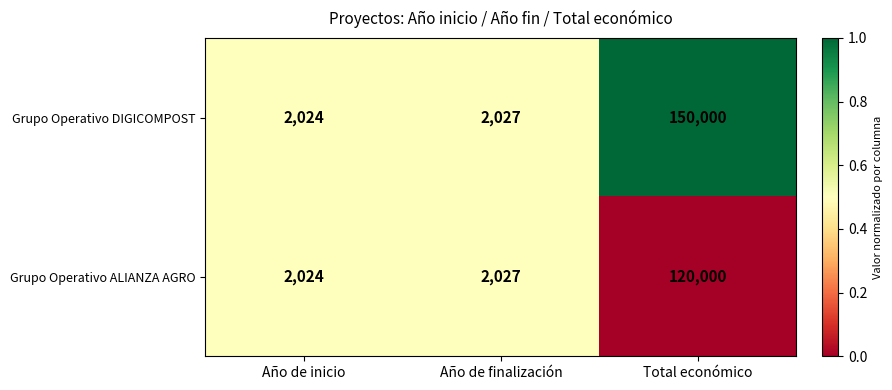

Which series has the widest spread of values?

Grupo Operativo DIGICOMPOST